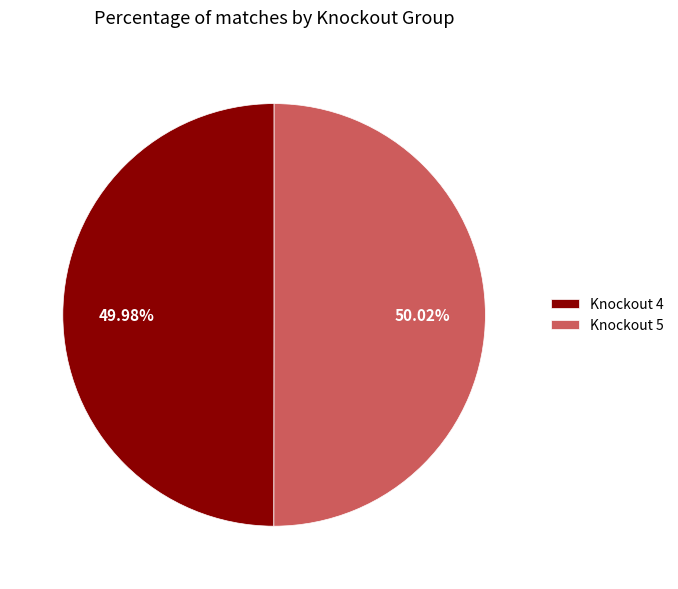

How many slices are in this pie chart?

2